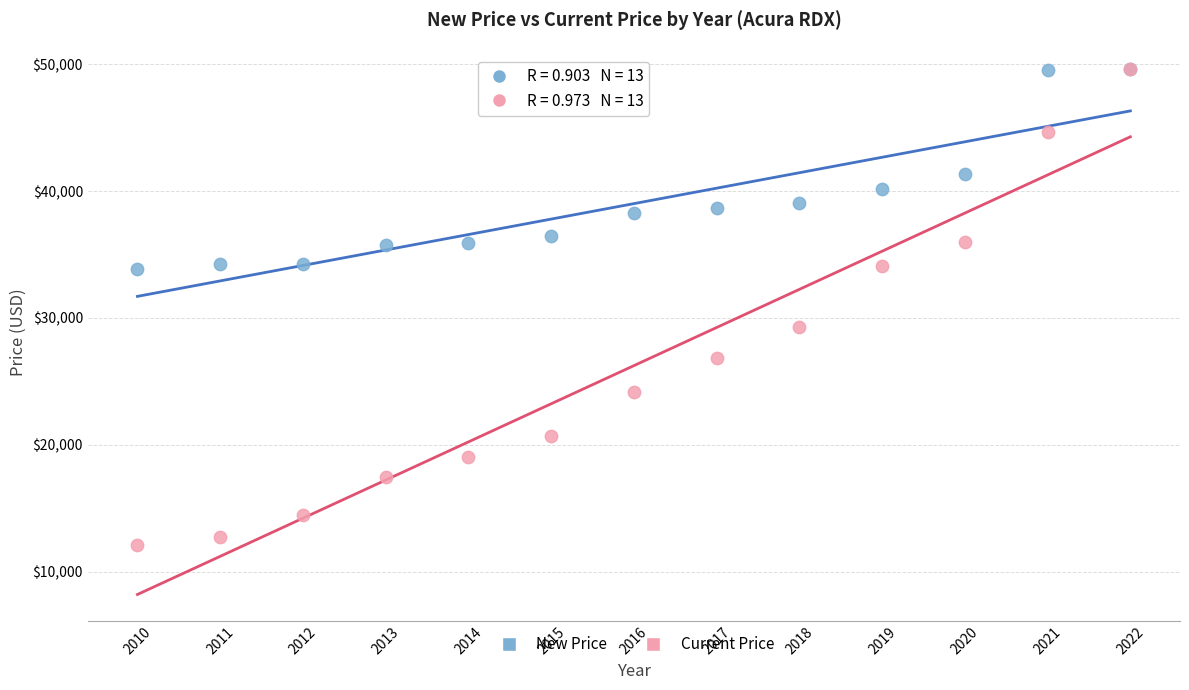

In the Current Price series, what Y value is closest to 30874?

29250